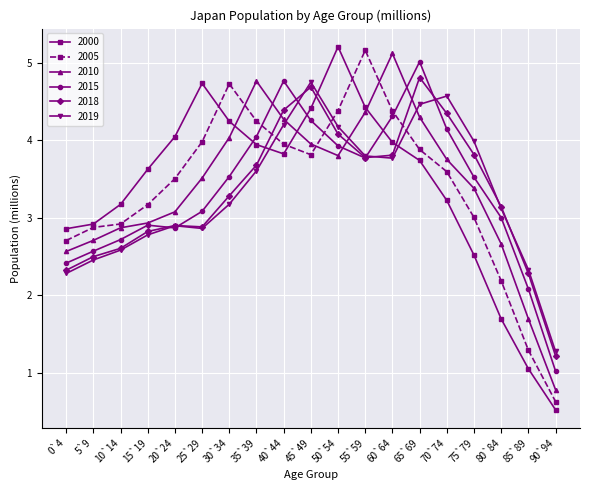

How many interior local valleys does the 2000 series have?

1